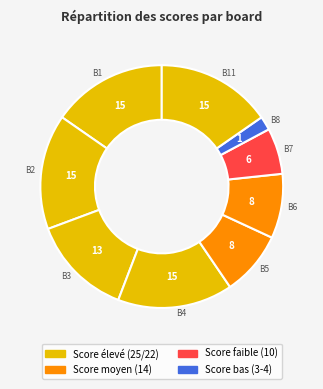

How many segments does this pie chart have?

9